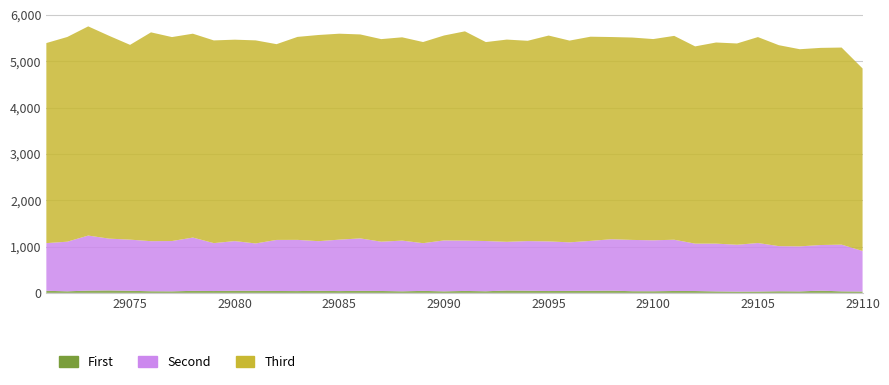

Reading right to left, transcribe all the data shown in this chart.

First: 29	33	48	32	35	29	27	32	40	41	35	36	48	45	43	40	47	51	35	42	33	43	34	41	44	39	45	39	41	45	46	40	44	33	35	45	53	49	34	45
Second: 875	1008	985	972	974	1047	1012	1031	1023	1106	1100	1107	1110	1077	1048	1071	1071	1051	1084	1086	1099	1030	1094	1064	1132	1110	1071	1105	1102	1022	1072	1034	1150	1086	1081	1104	1118	1188	1071	1029
Third: 3940	4254	4255	4255	4337	4445	4344	4341	4257	4400	4343	4368	4364	4407	4354	4443	4323	4365	4294	4517	4423	4341	4388	4372	4402	4445	4450	4381	4225	4383	4347	4375	4400	4402	4507	4204	4377	4515	4418	4318